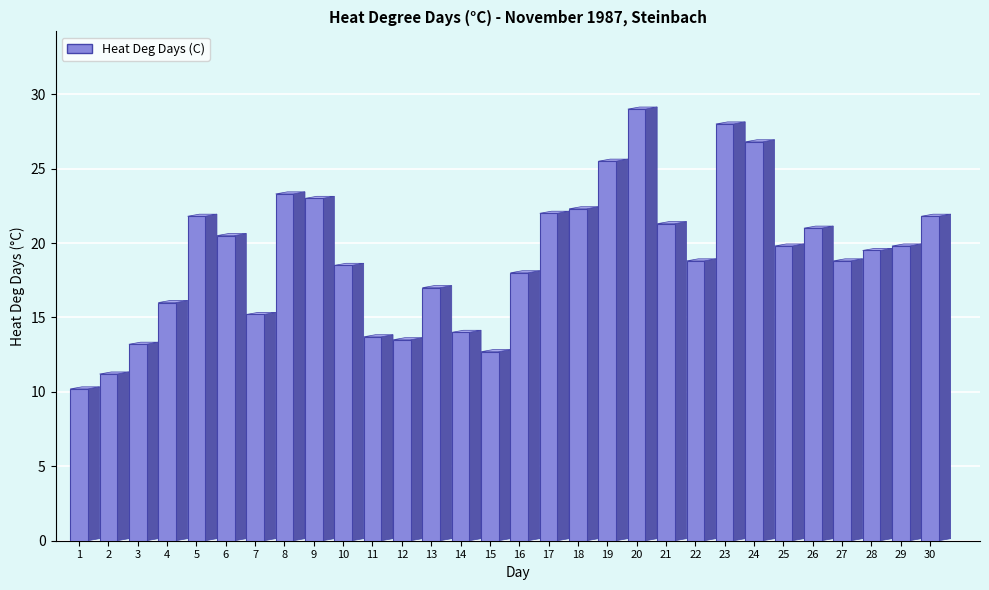

At which category does the chart reach its minimum across all series?

1